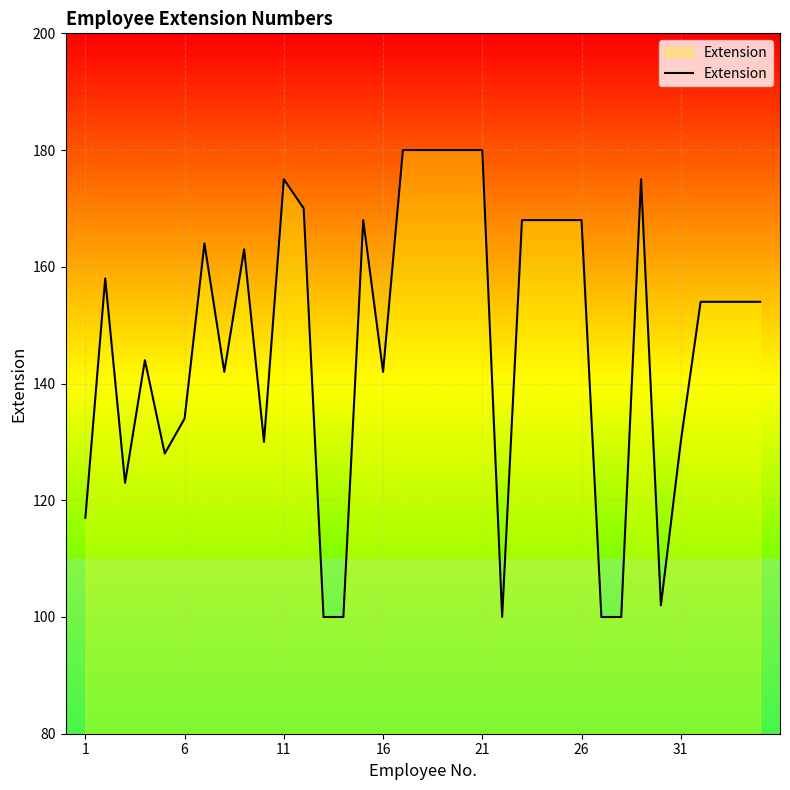

What is the smallest value displayed?

100